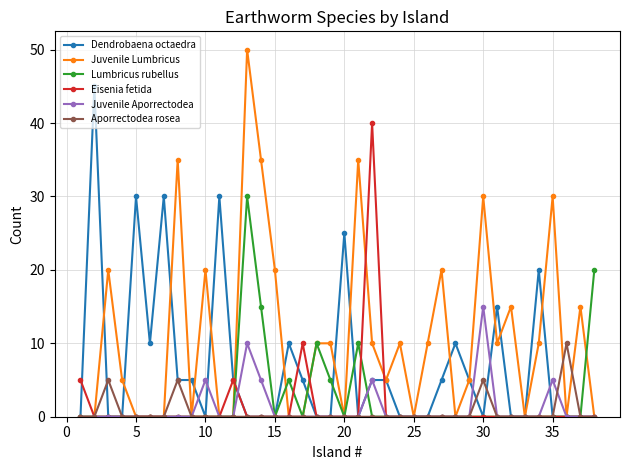

True or false: Lumbricus rubellus has more than 2 interior local peaks.

True